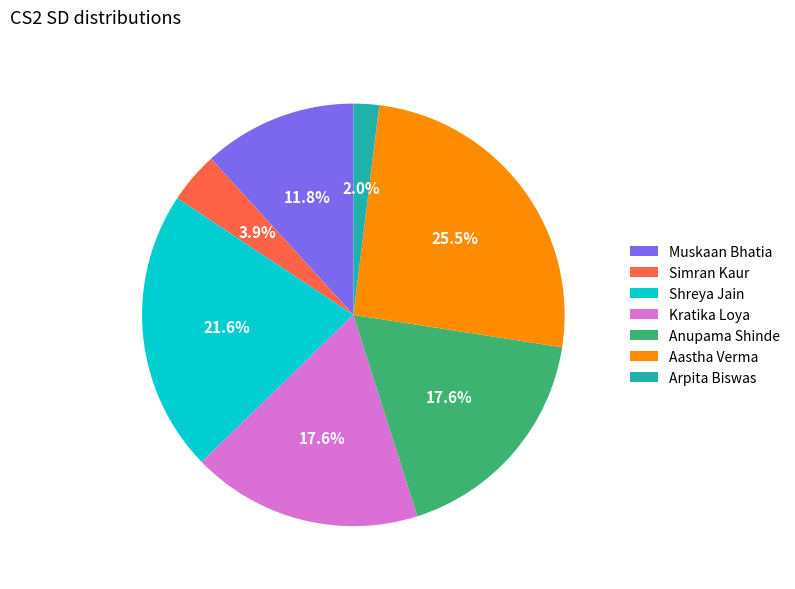

Is there a majority slice in this chart?

No